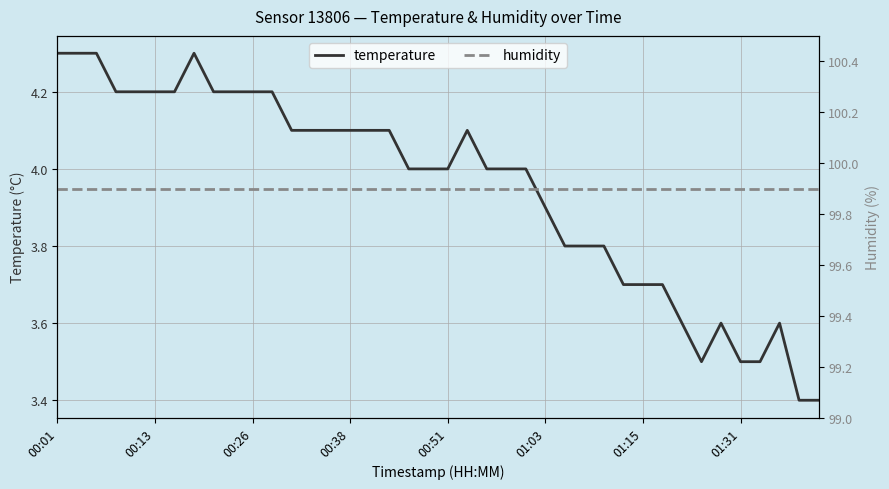

True or false: humidity and temperature cross at least once.

False